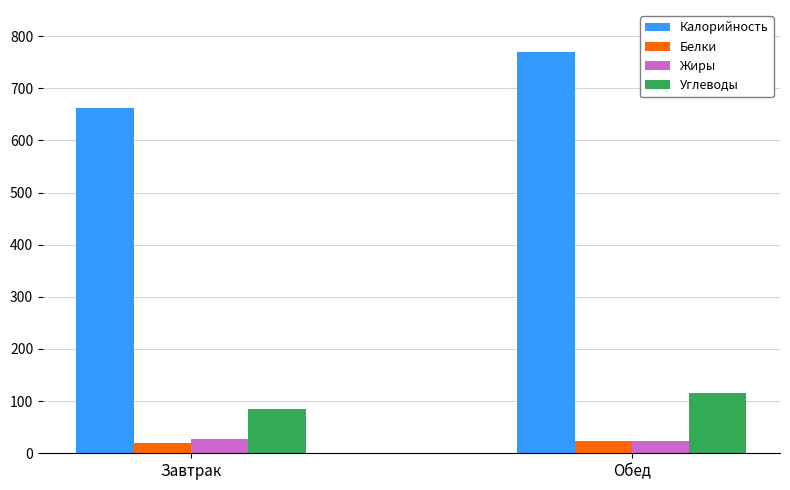

What is the average value of the Калорийность series?

715.4